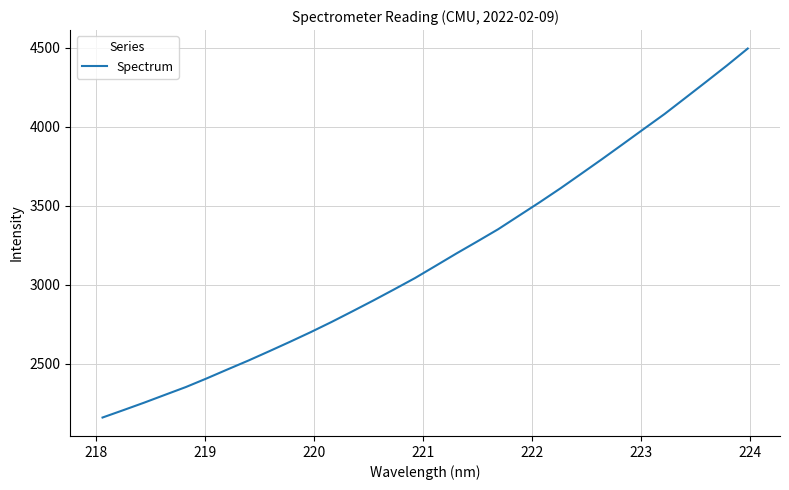

What is the smallest value displayed?

2158.4